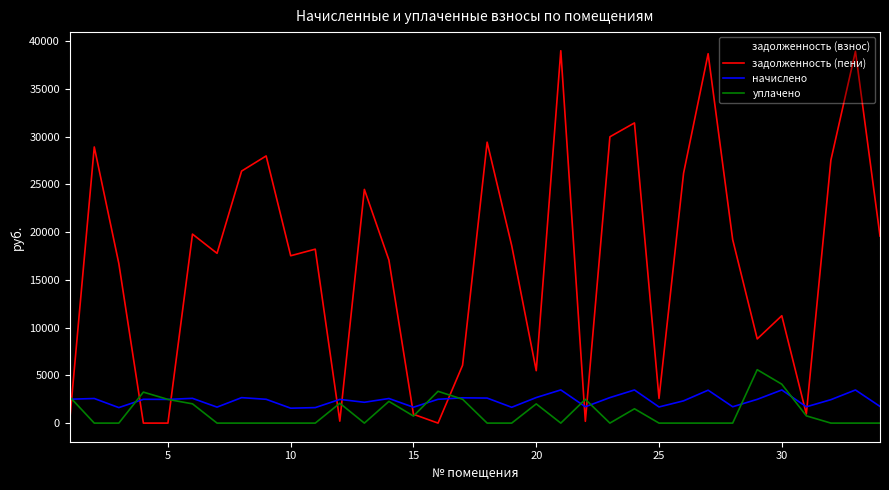

What is the difference between the maximum and minimum values in the задолженность (пени) series?

39009.8